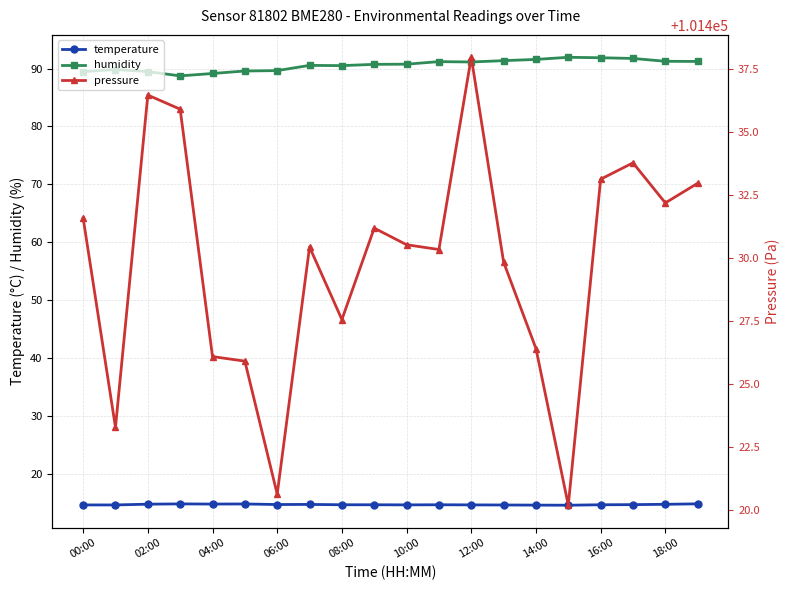

How many lines are shown in the chart?

3